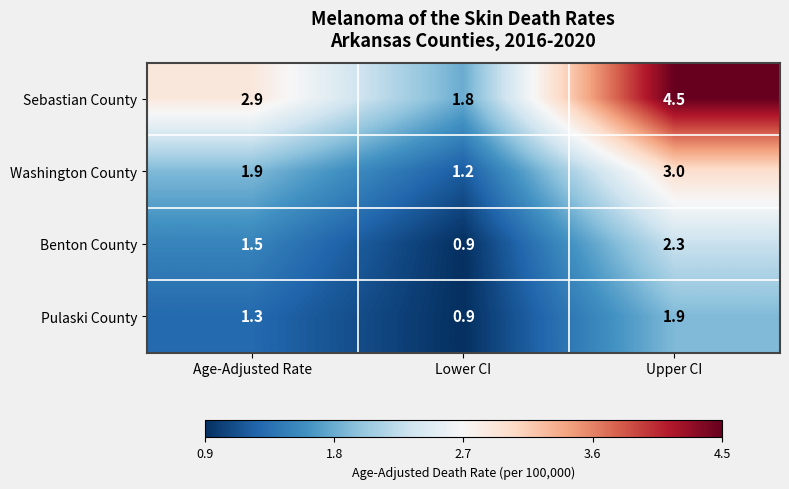

At which category is the sum across all series the highest?

Upper CI